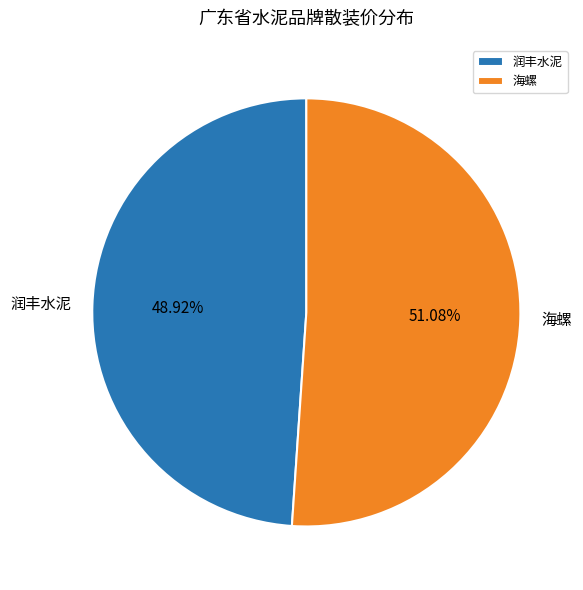

Is it true that 润丰水泥 is 59% of the pie?

False